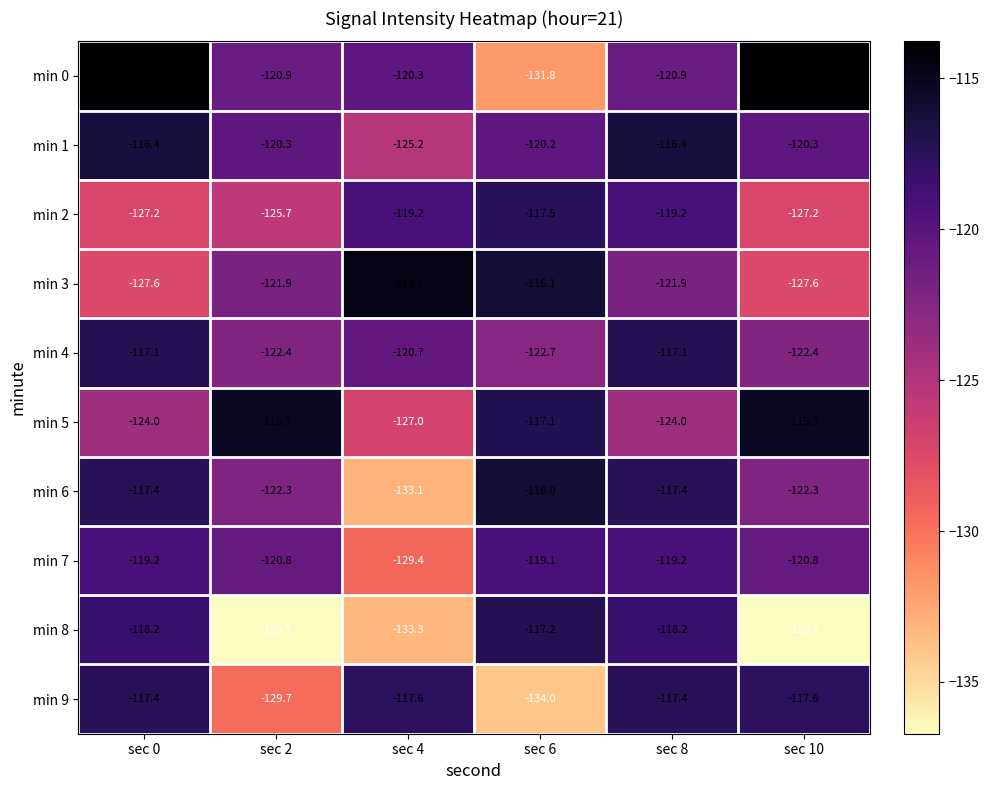

What is the sum of all min 3 values?

-729.8